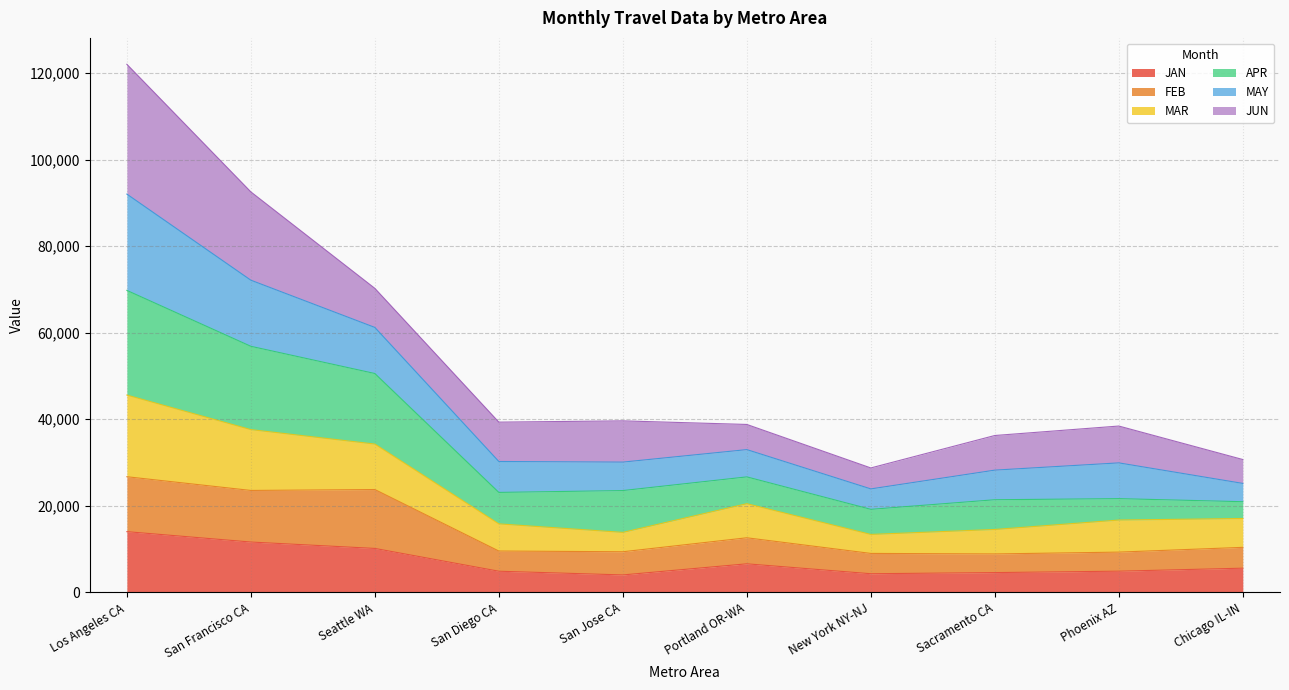

How many lines are shown in the chart?

6